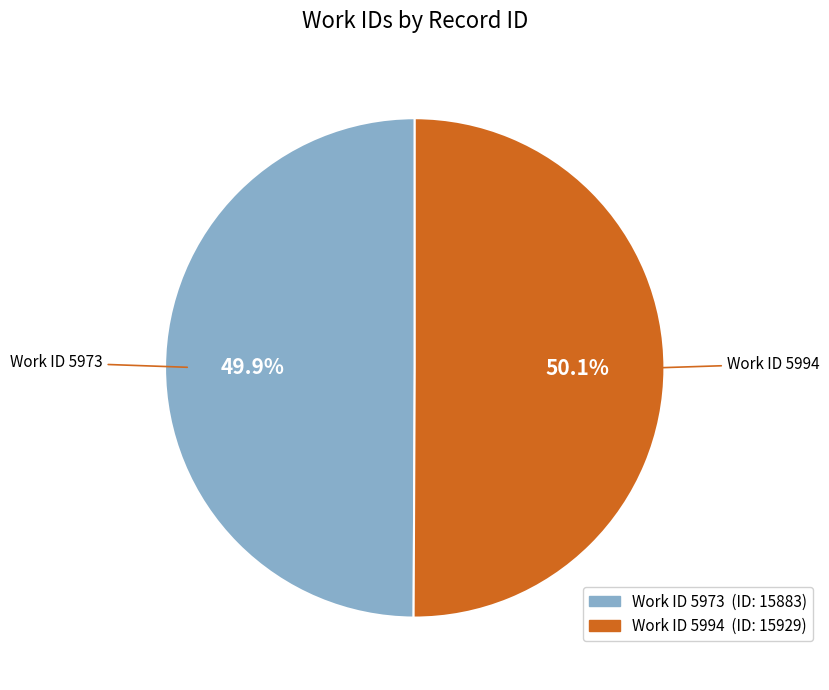

How many slices are in this pie chart?

2